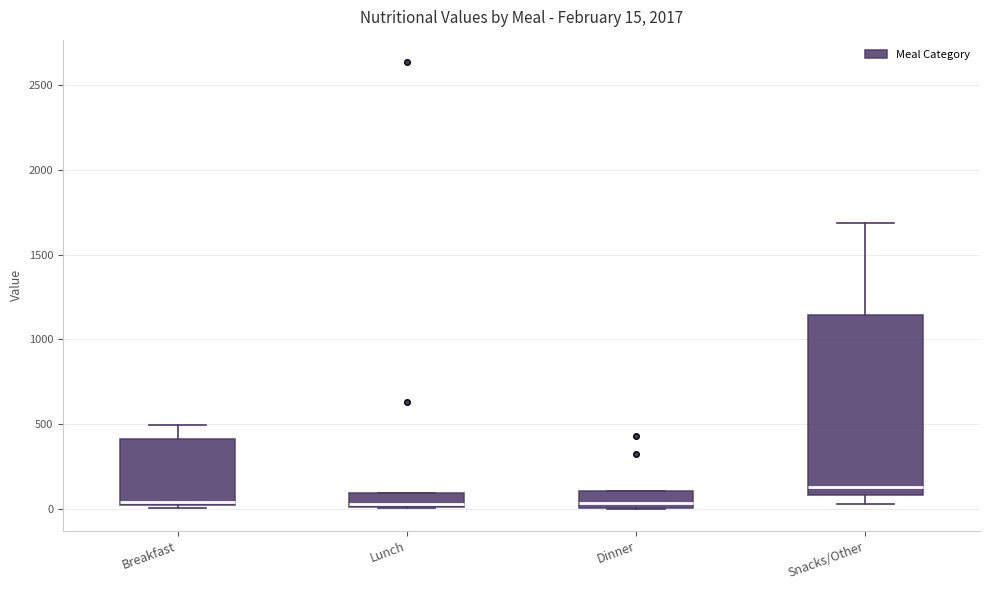

Comparing the boxes themselves (not the whiskers), which one is the tallest?

Snacks/Other